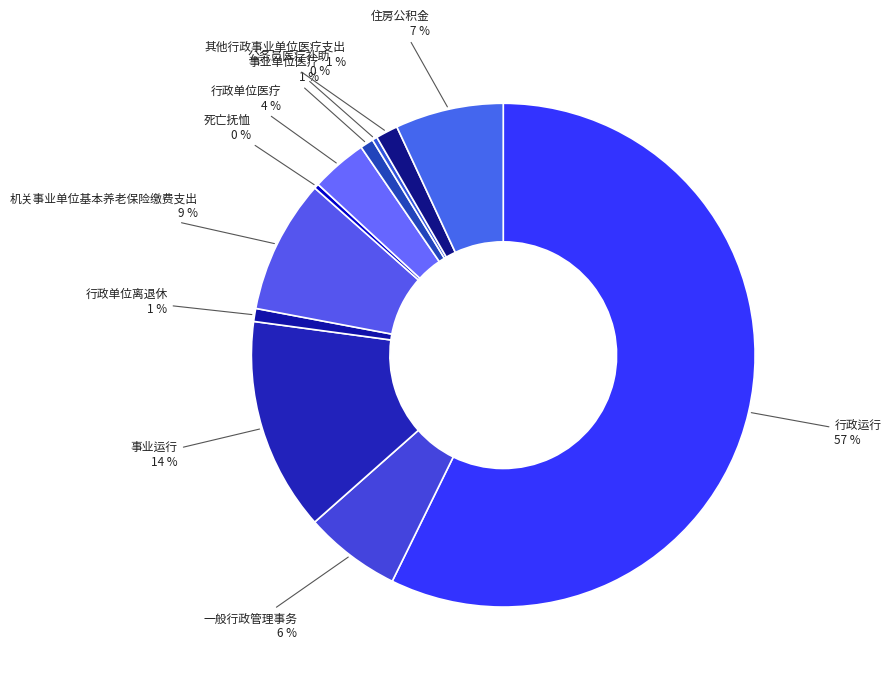

Which slice represents more than half of the pie?

行政运行